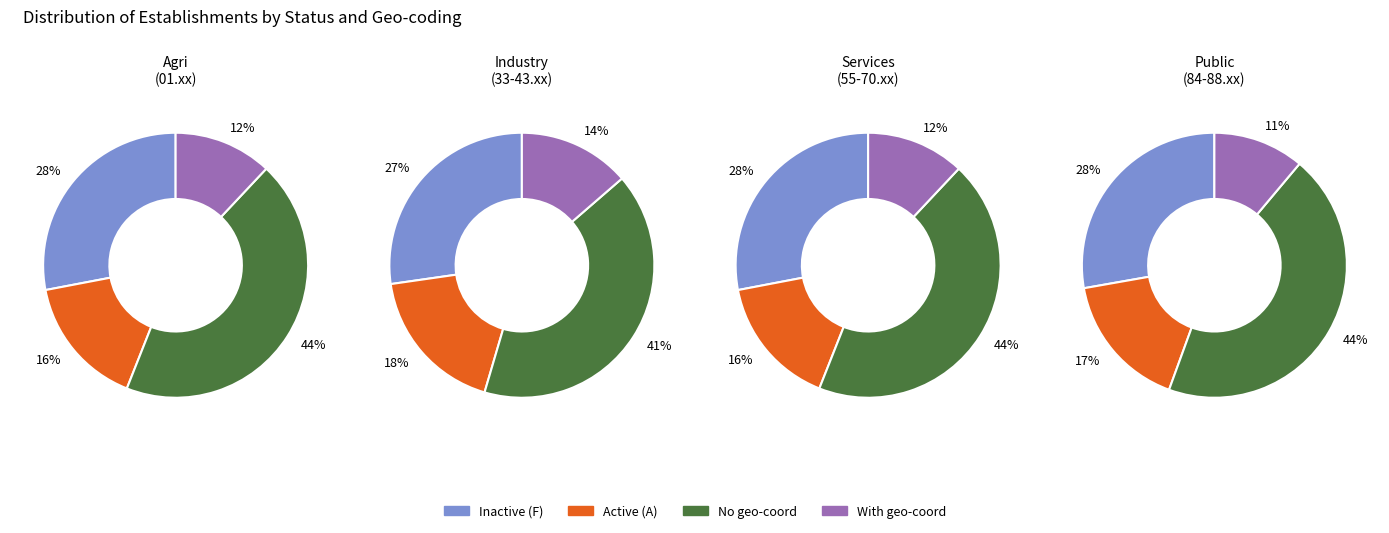

The 11 slice represents 1% of the pie. True or false?

False